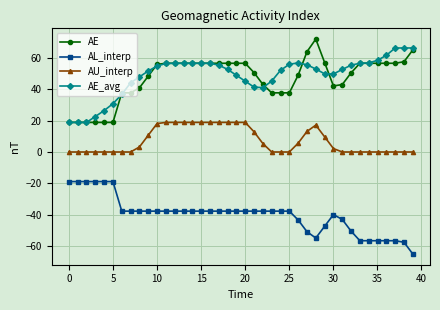

What is the maximum value for AU_interp?

18.9